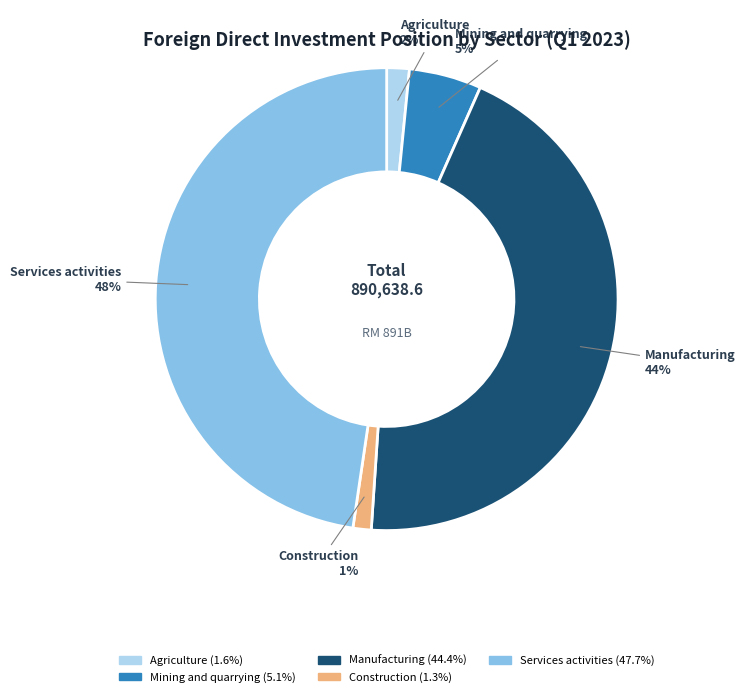

To the nearest percent, what is the average slice percentage?

20%